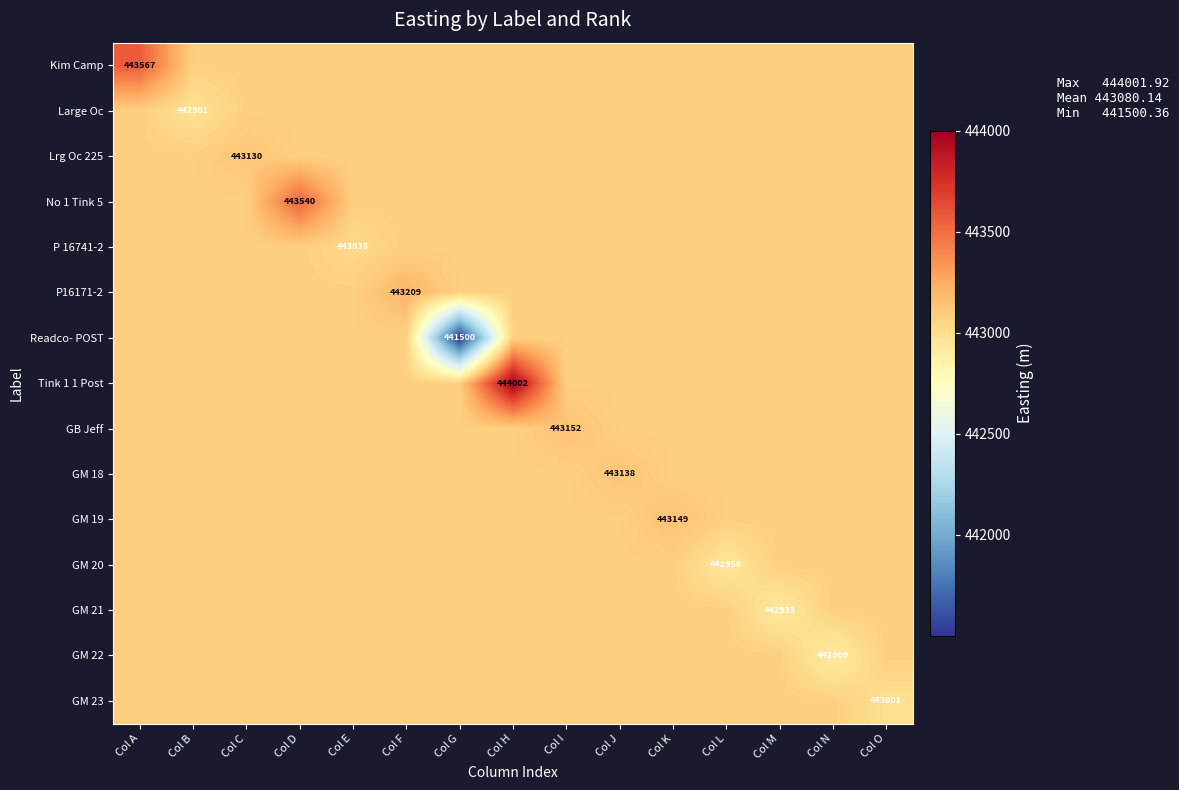

Between Col I and Col J, which series saw the biggest shift?

GB Jeff